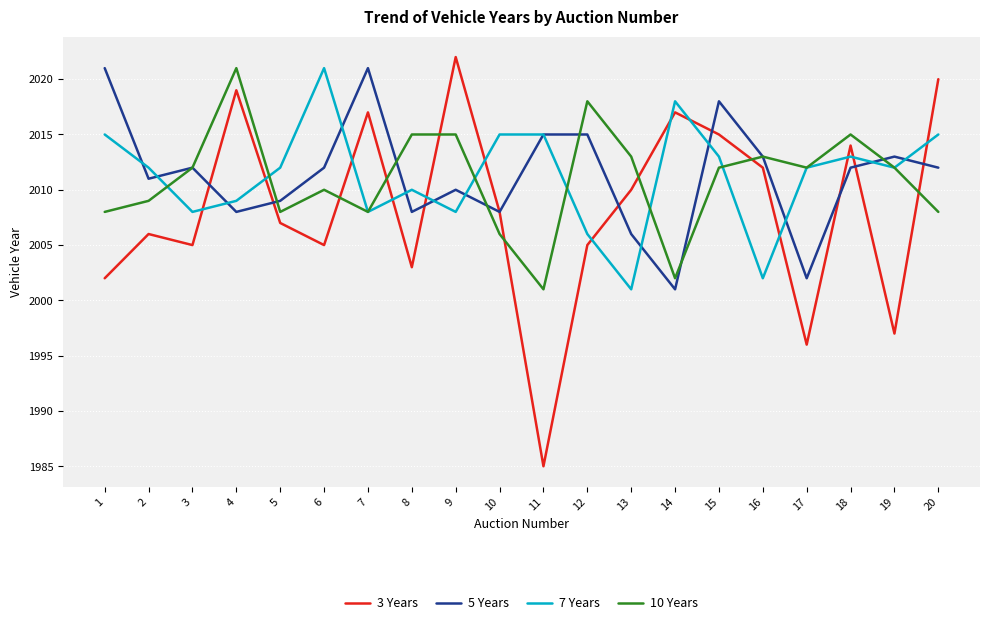

True or false: 7 Years has more than 1 points higher than both neighbors.

True